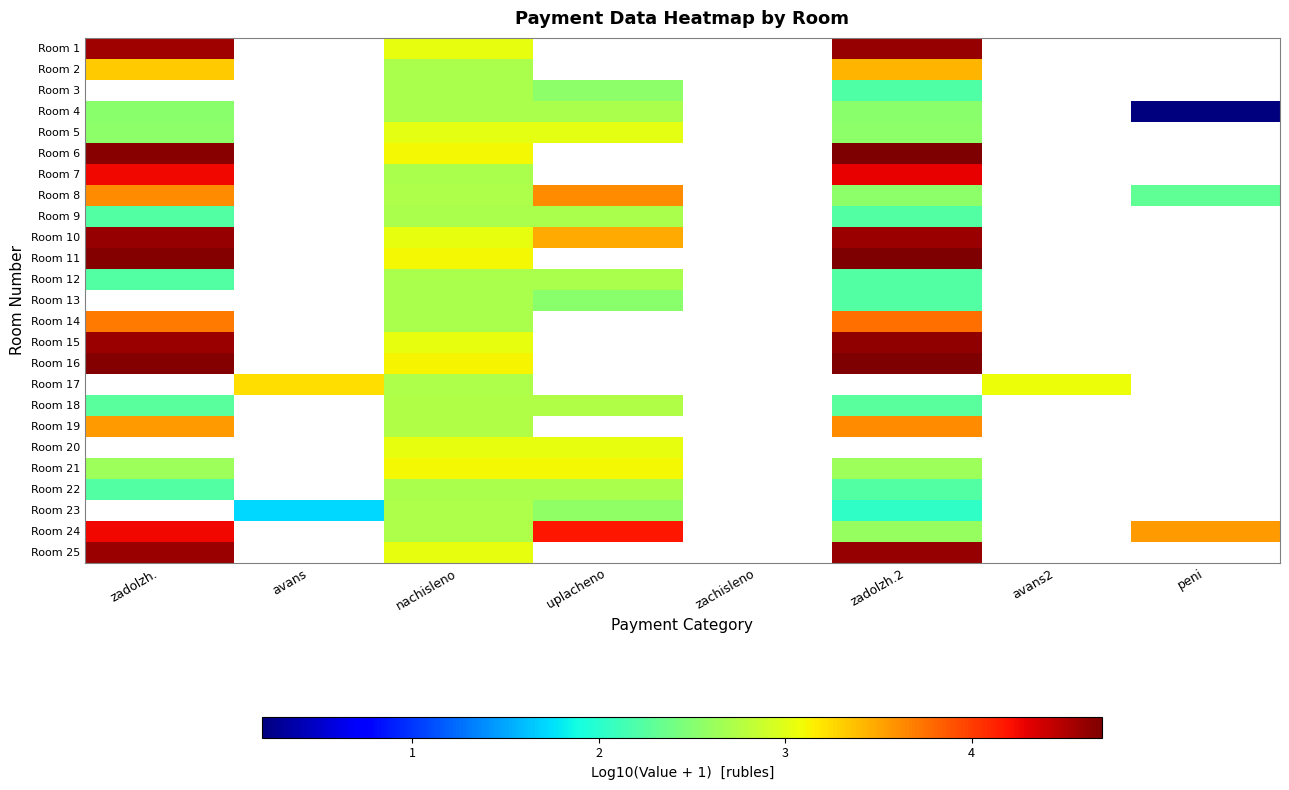

How many values in Room 19 are above zero?

3